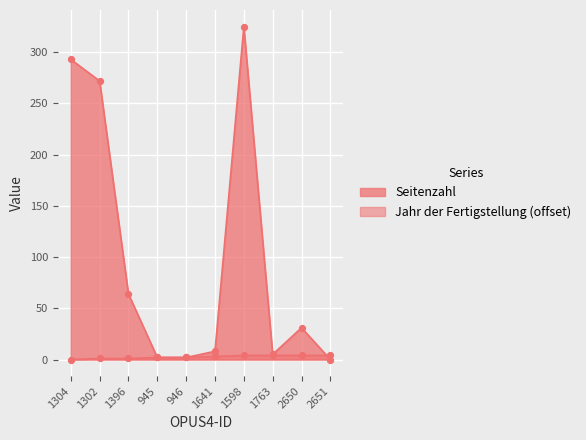

What are all the series names shown in the legend?

Jahr der Fertigstellung, Seitenzahl